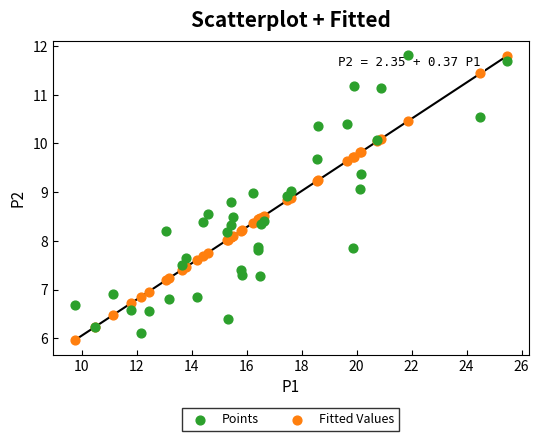

What is the X range (max minus min) for the scatter plot?

15.7